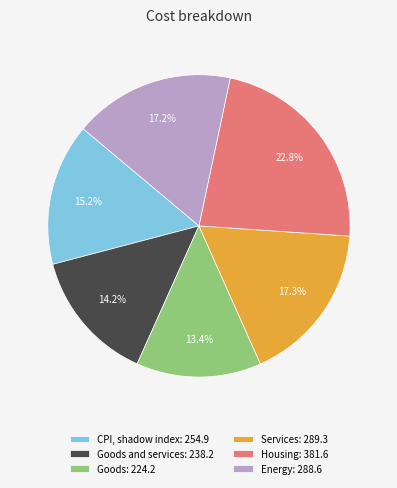

Is there a majority slice in this chart?

No